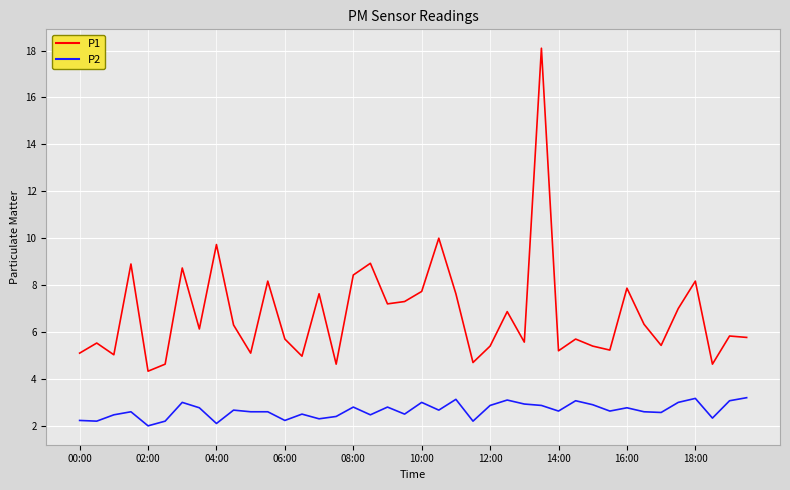

Which series has the largest range (max minus min)?

P1